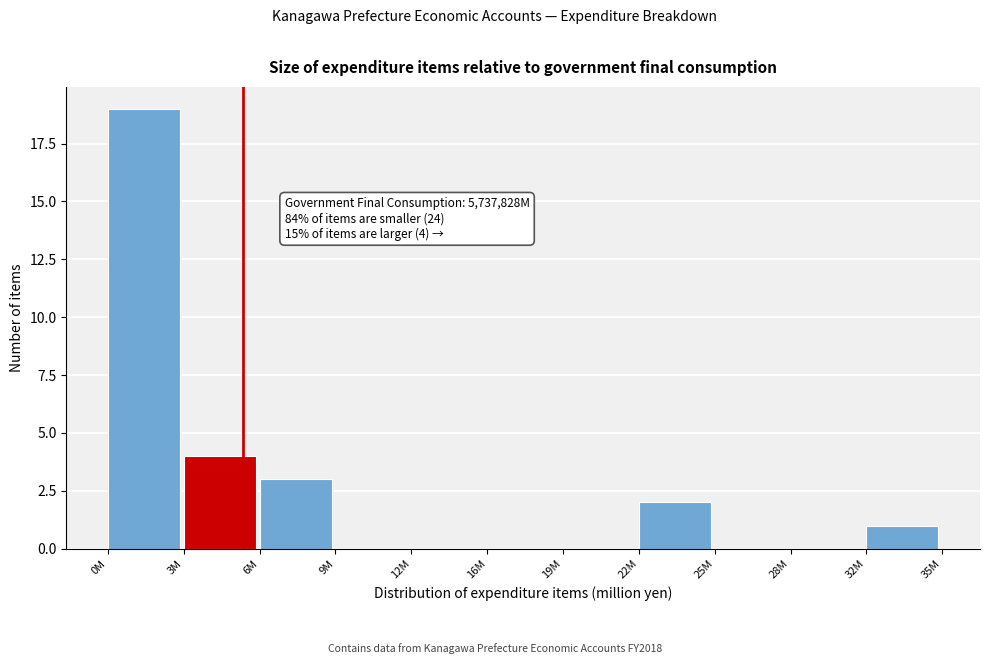

Reading left to right, extract all data points from this chart.

0M=19	3M=4	6M=3	9M=0	12M=0	16M=0	19M=0	22M=2	25M=0	28M=0	32M=1